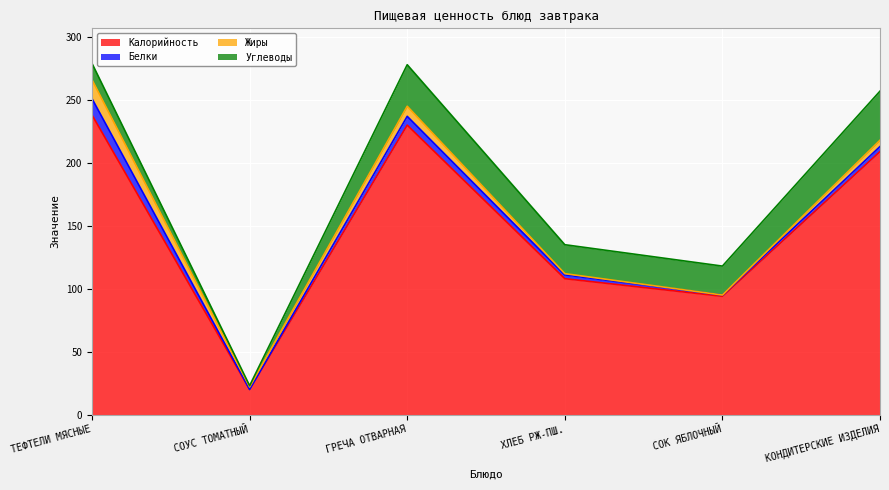

Reading left to right, transcribe all the data shown in this chart.

Калорийность: 238	20	230	108	94	209
Белки: 13	0	7	3	1	4
Жиры: 15	2	8	1	0	5
Углеводы: 13	1	33	23	23	39